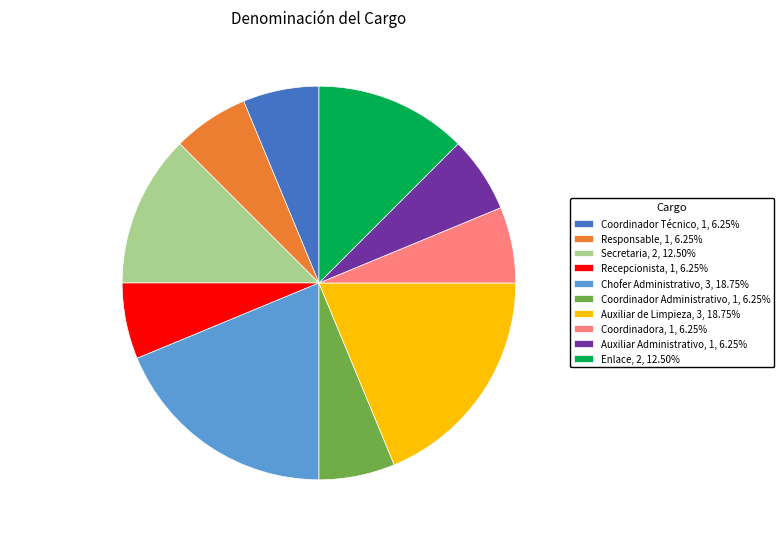

Which has a higher value, Chofer Administrativo or Secretaria?

Chofer Administrativo